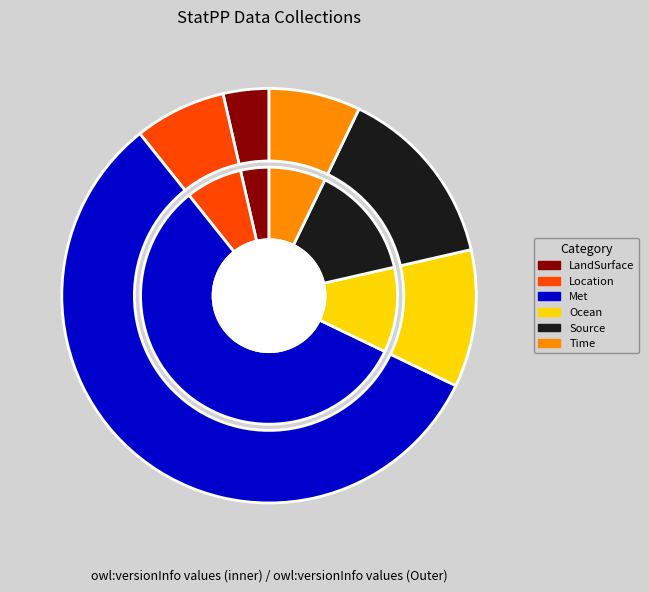

Count the number of slices in the pie.

6